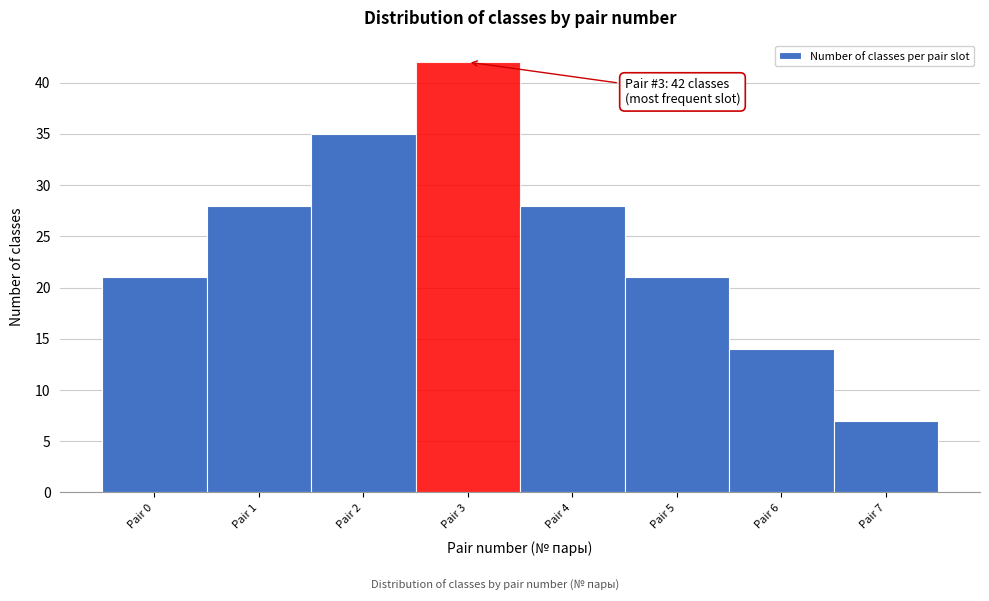

Over which range of the x-axis is the bar tallest?

2.5 to 3.5